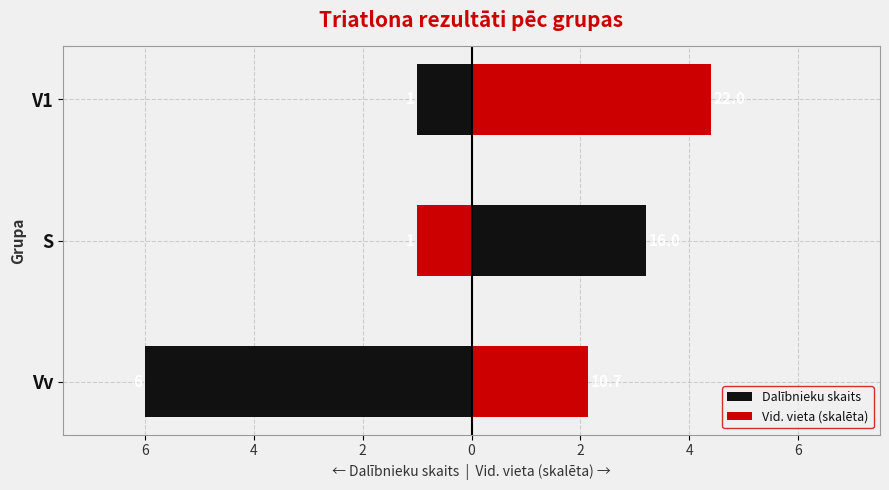

The value of Vid. vieta (skalēta) at S is 5.3. True or false?

False